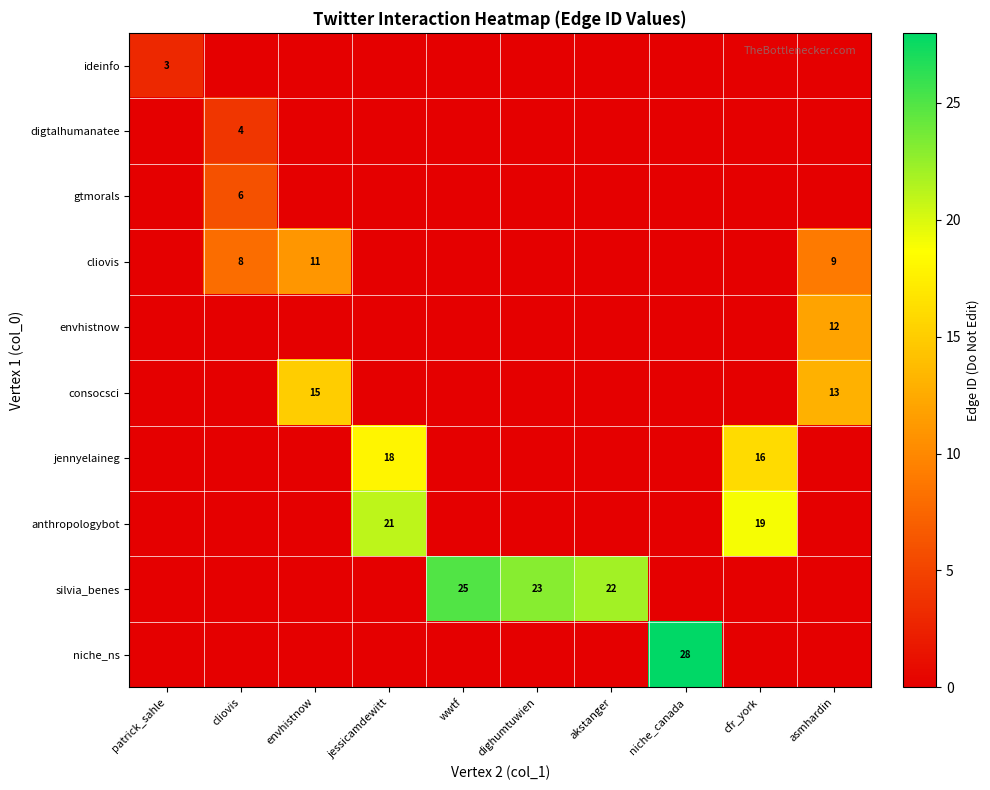

At how many categories does at least one series exceed 17?

6